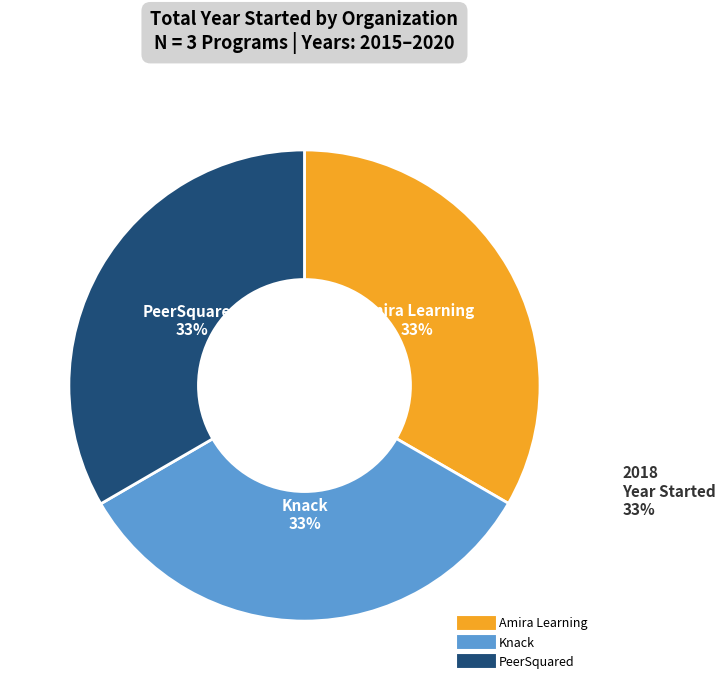

How many segments does this pie chart have?

3